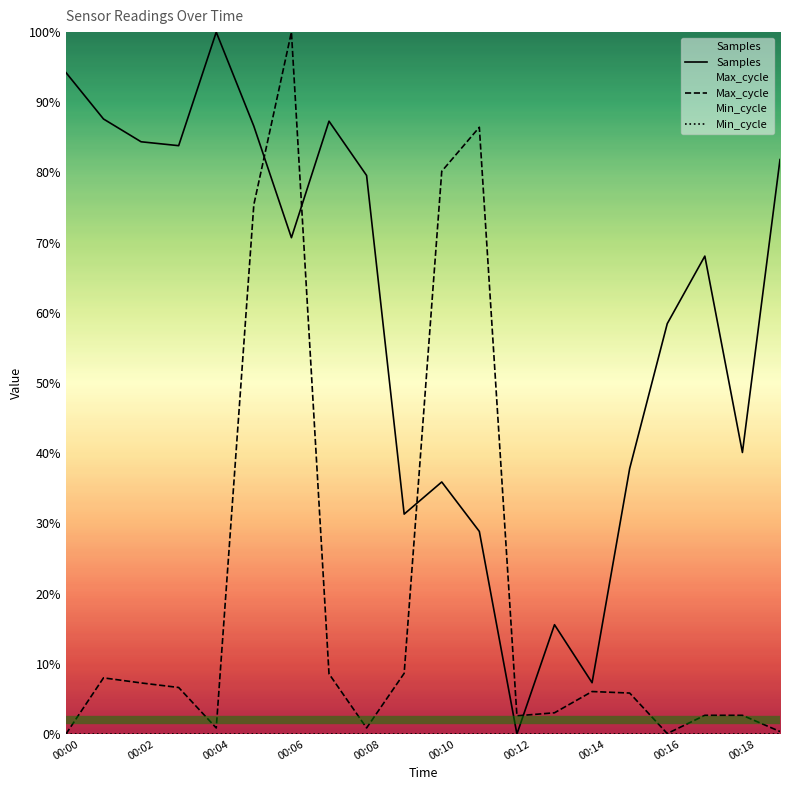

Reading left to right, extract all data points from this chart.

Samples: 0.9	0.9	0.8	0.8	1.0	0.9	0.7	0.9	0.8	0.3	0.4	0.3	0.0	0.2	0.1	0.4	0.6	0.7	0.4	0.8
Max_cycle: 0.0	0.1	0.1	0.1	0.0	0.8	1.0	0.1	0.0	0.1	0.8	0.9	0.0	0.0	0.1	0.1	0.0	0.0	0.0	0.0
Min_cycle: 0.0	0.0	0.0	0.0	0.0	0.0	0.0	0.0	0.0	0.0	0.0	0.0	0.0	0.0	0.0	0.0	0.0	0.0	0.0	0.0